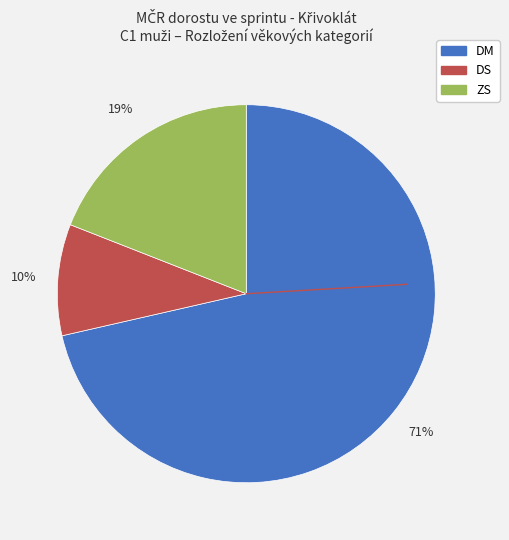

Which slice is the smallest?

DS